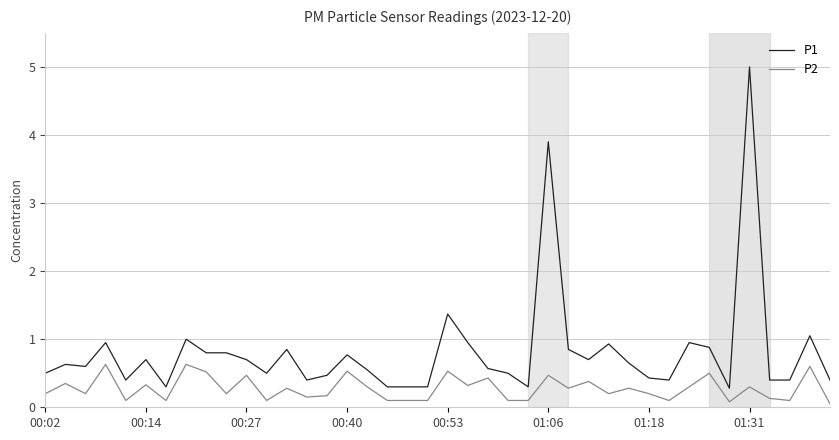

True or false: P1 and P2 cross at least once.

False